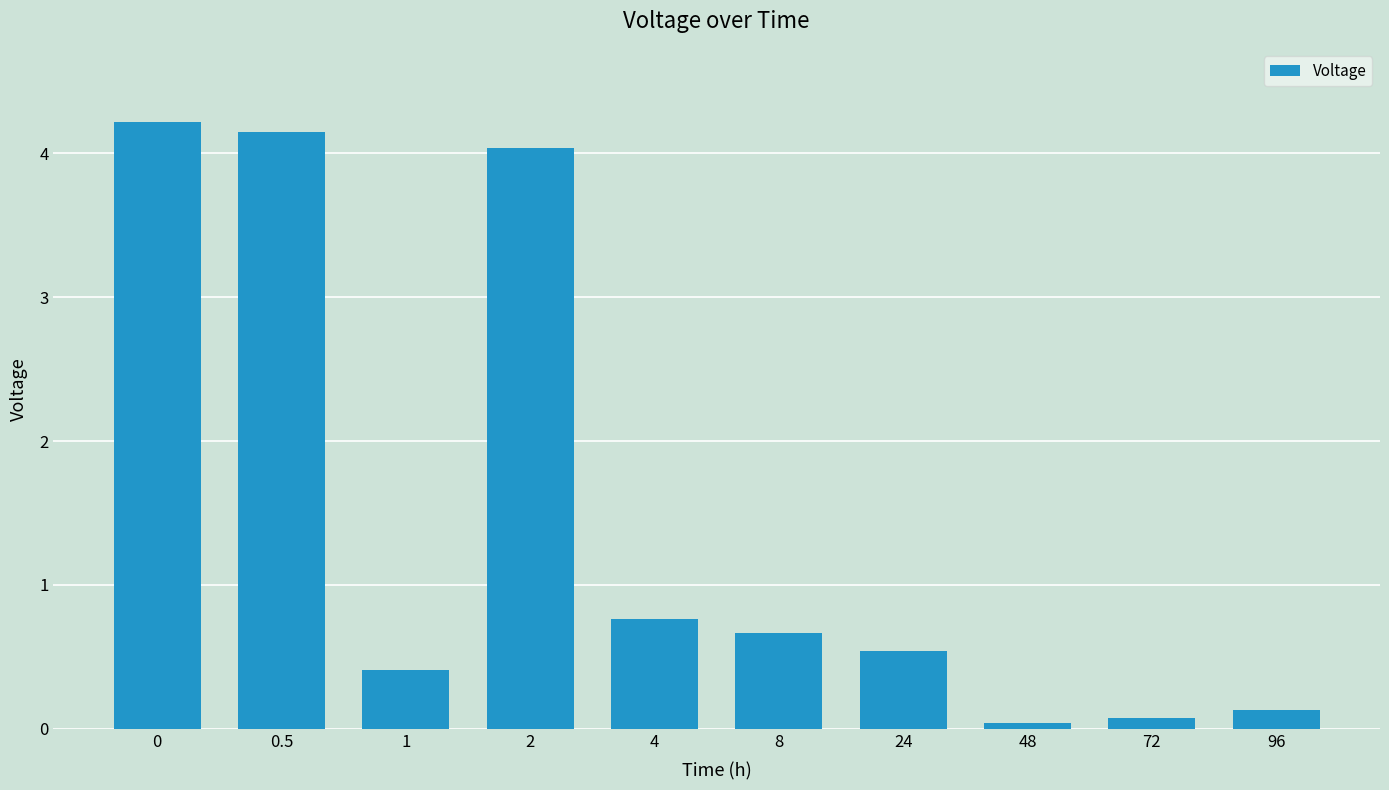

The chart shows a value of 1.8 at 0. True or false?

False